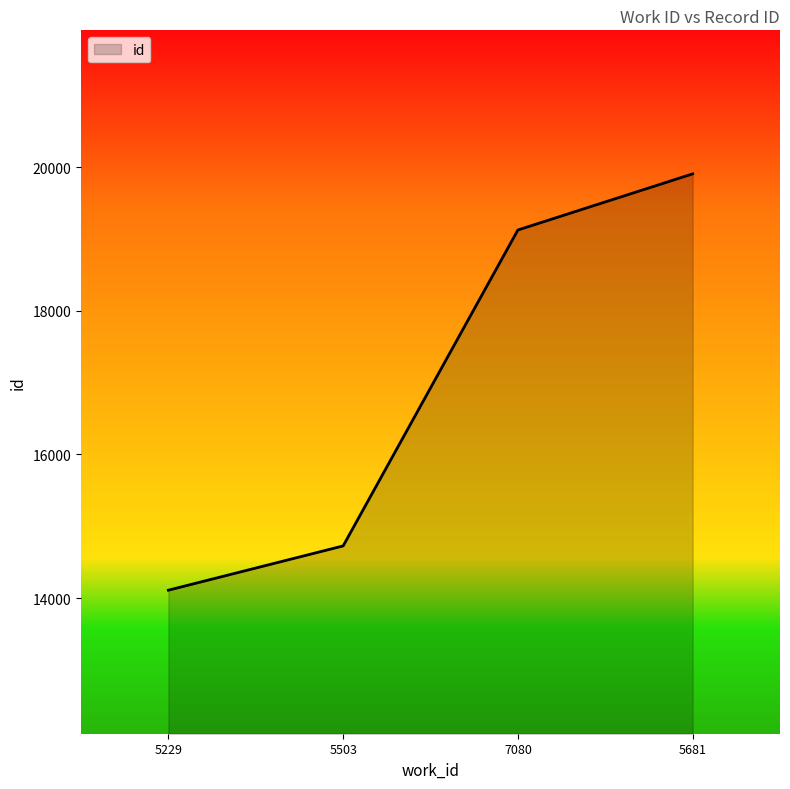

Which category has the lowest value across all series?

5229